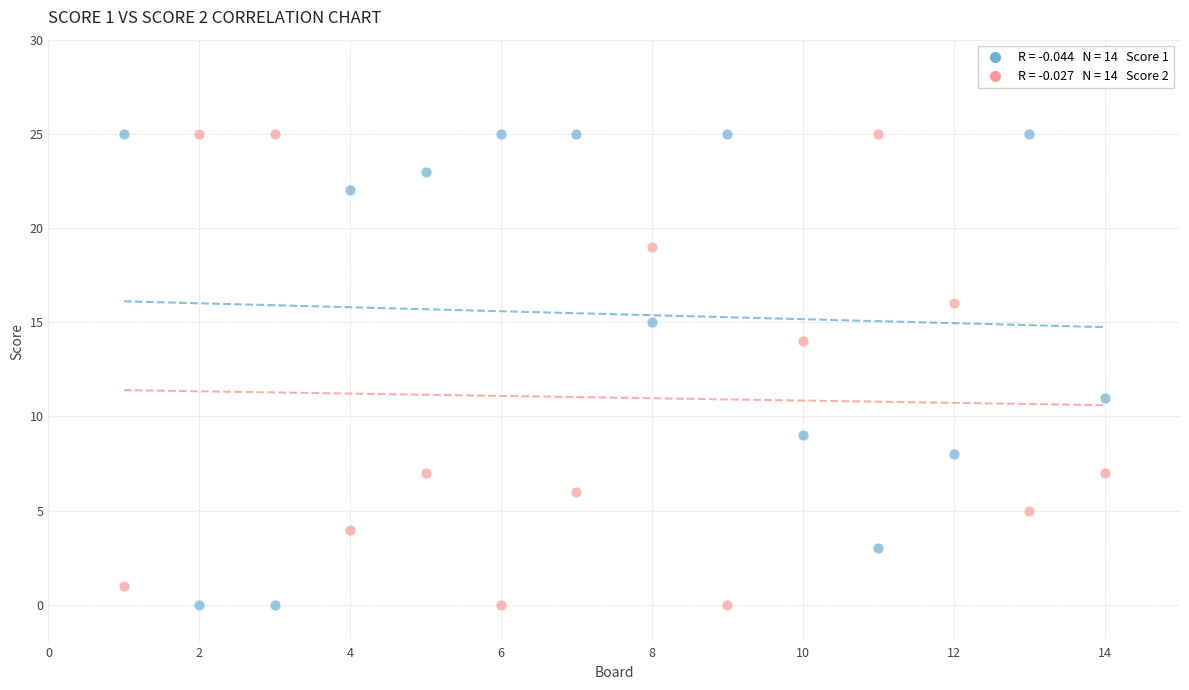

Across all series, what Y value is closest to 12?

11